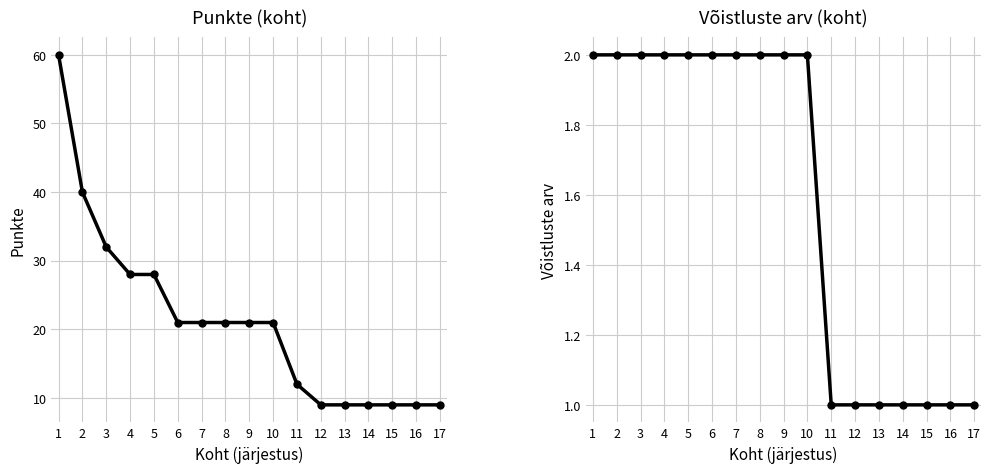

True or false: Punkte and võistluste arv cross at least once.

False